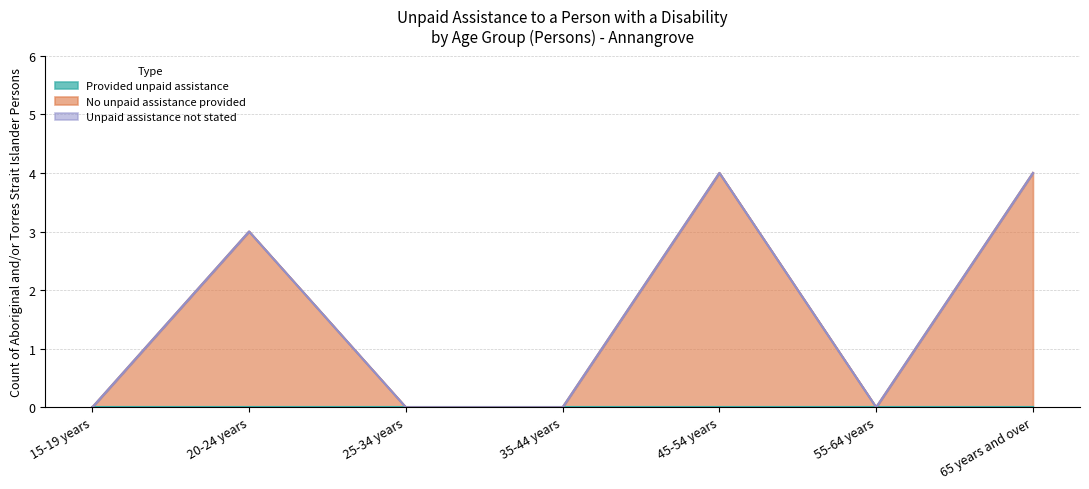

The value of No unpaid assistance provided at 65 years and over is 4. True or false?

True